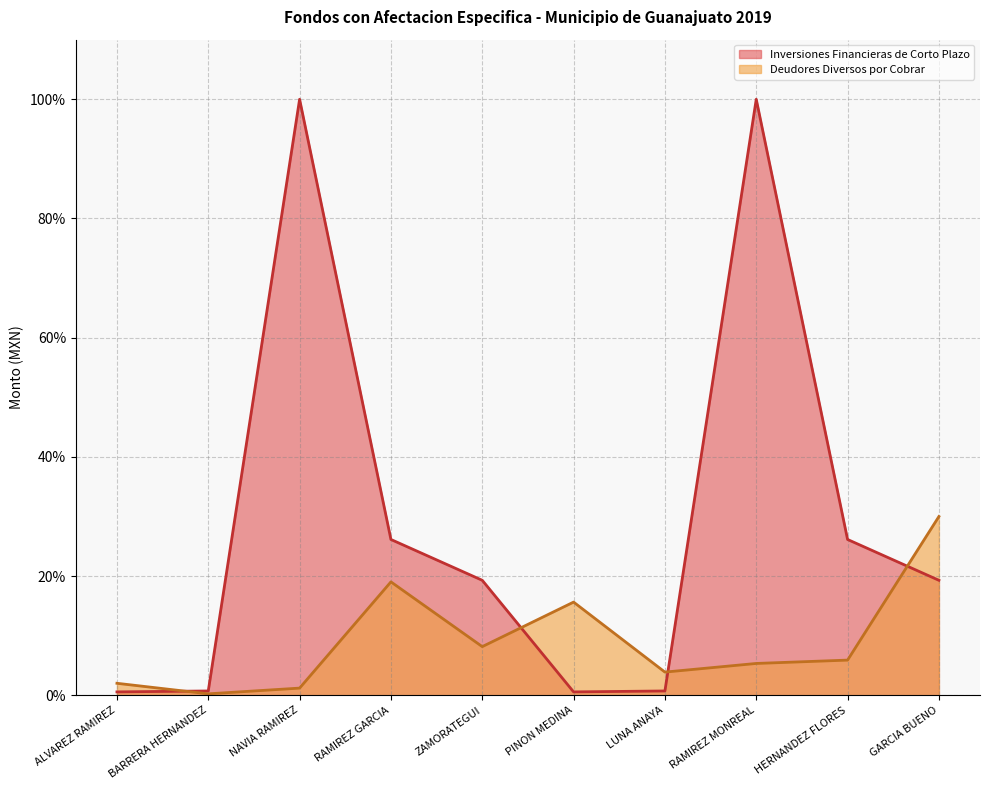

Which label corresponds to the smallest value in the chart?

BARRERA HERNANDEZ